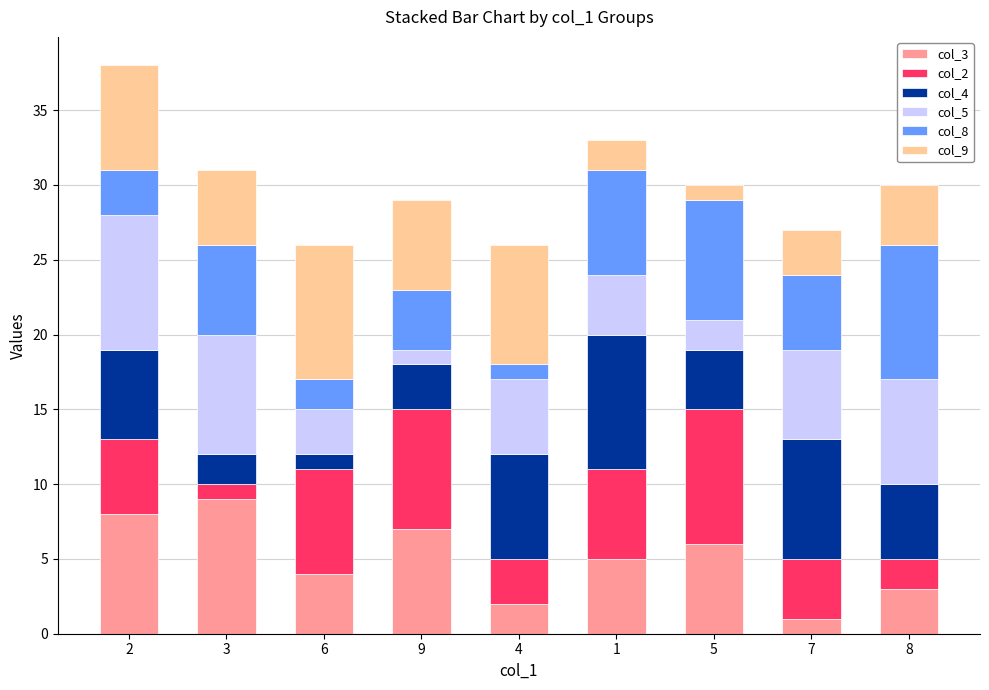

What is the label of the 1st bar from the left?

2